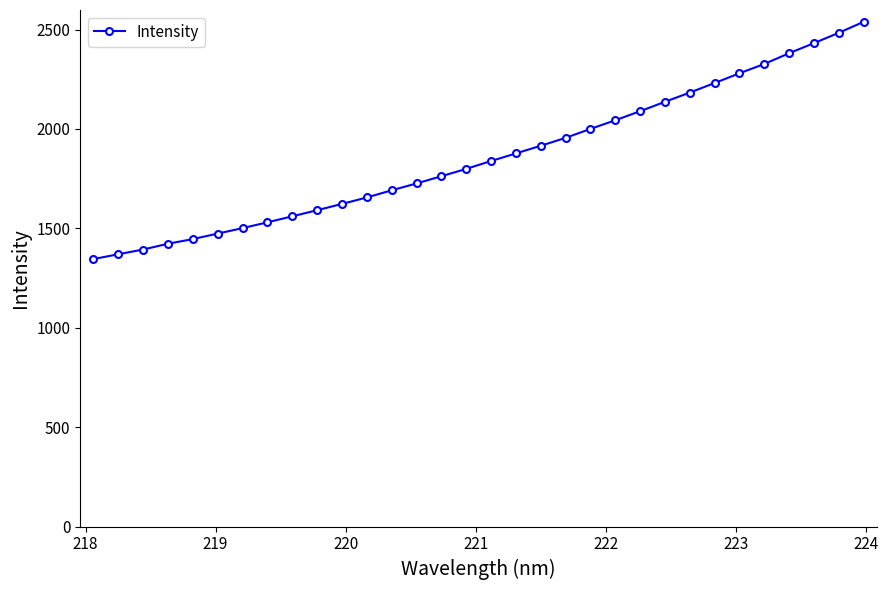

True or false: the data has more than 2 interior local peaks.

False